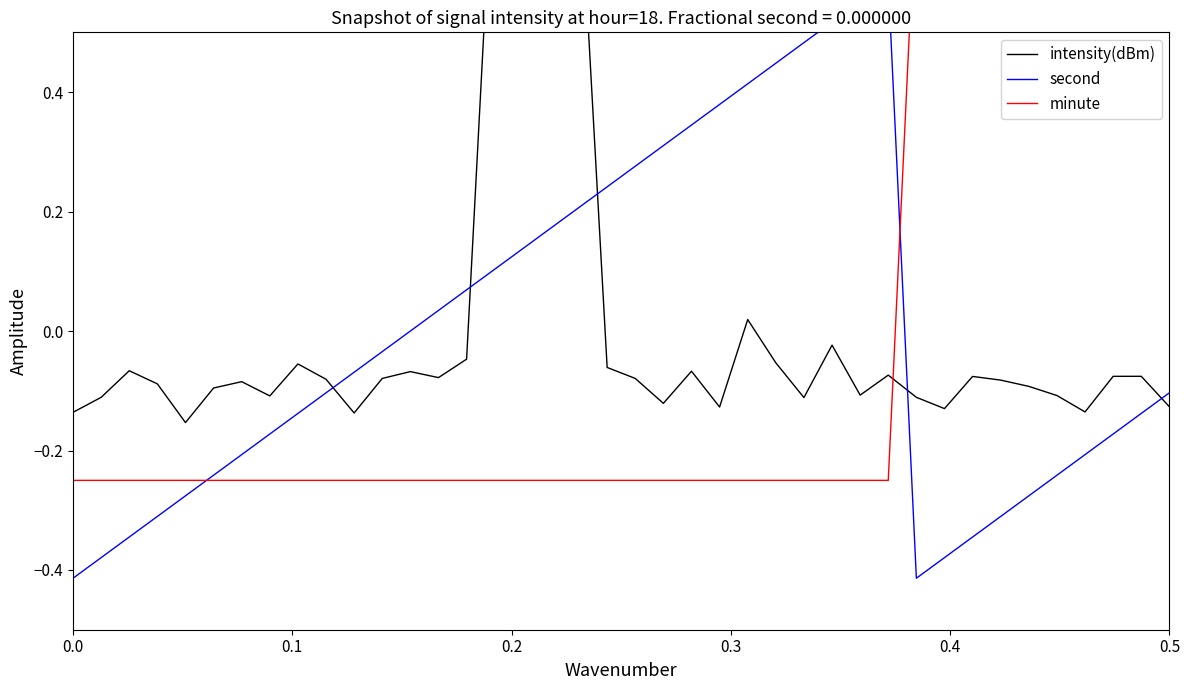

At how many categories does at least one series exceed 0?

27